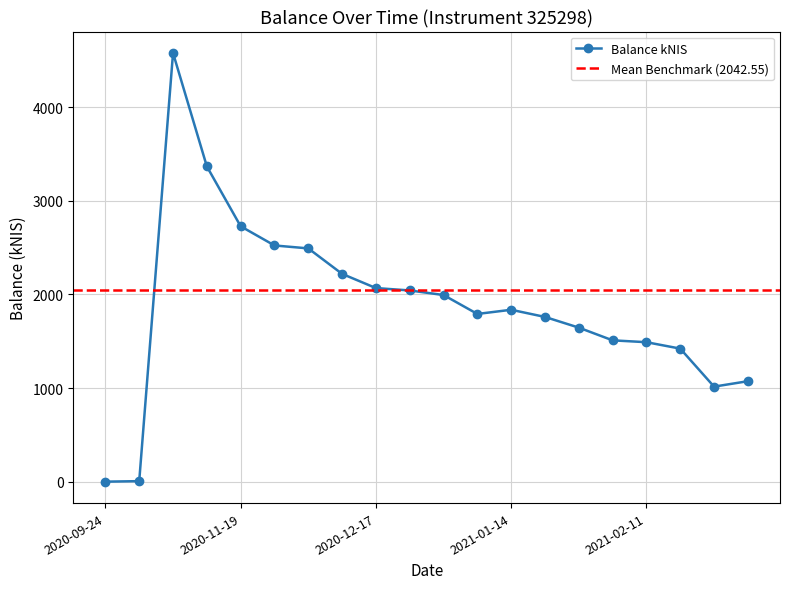

What is the label of the 14th point from the left?

2021-01-21